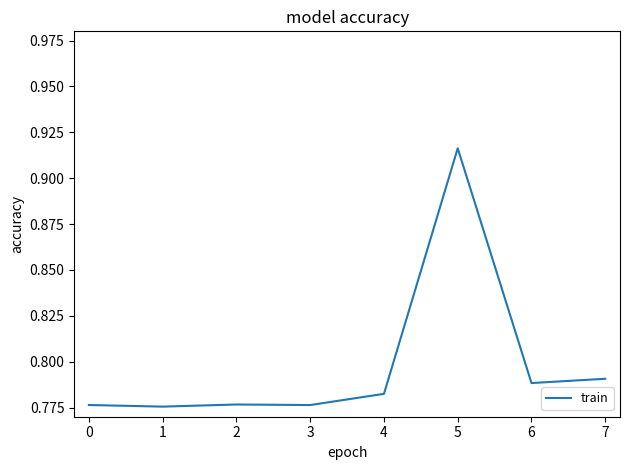

True or false: there are more than 0 points higher than both neighbors.

True